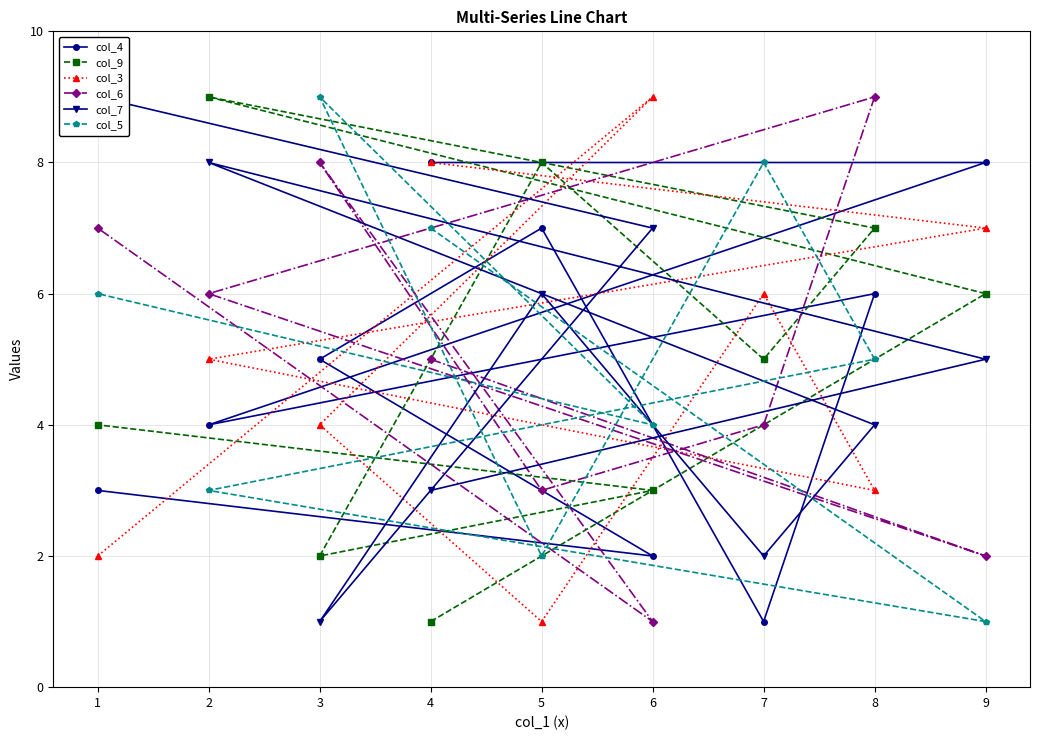

Is it true that col_5 equals 1 at 9?

True